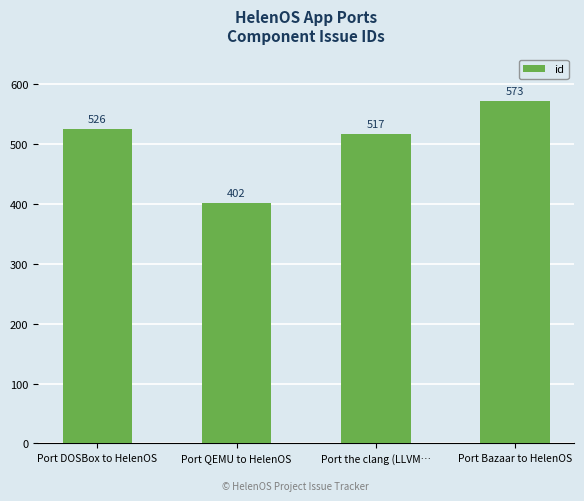

What is the change in value from Port the clang (LLVM… to Port Bazaar to HelenOS?

+56